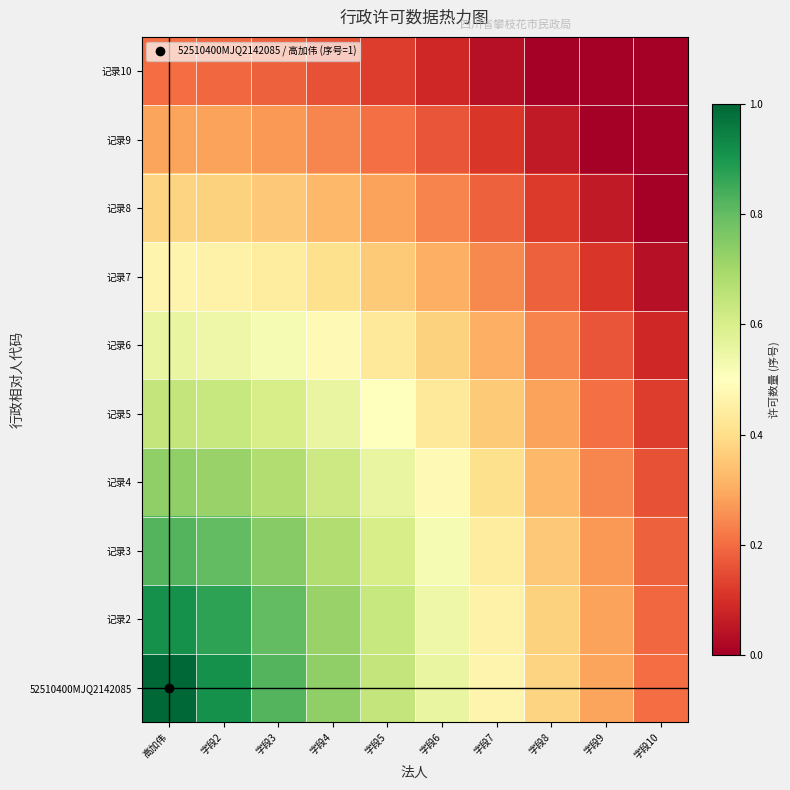

Which series has the widest spread of values?

52510400MJQ2142085